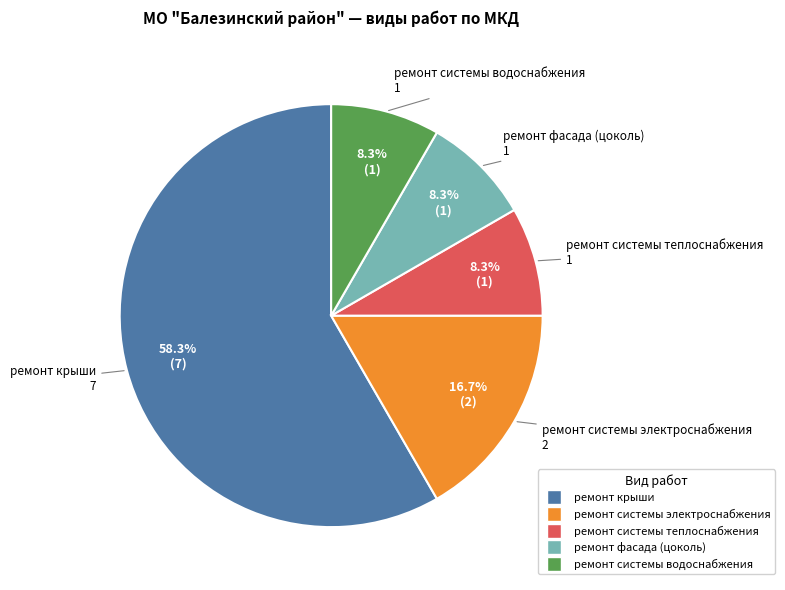

Count the number of slices in the pie.

5